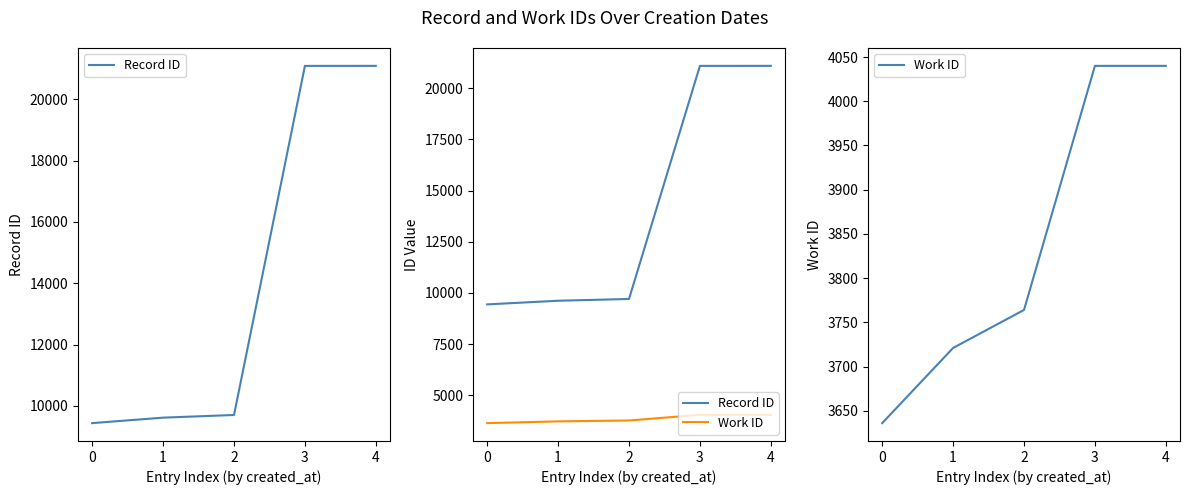

Count the Work ID values in the range 3721 to 4040.

4